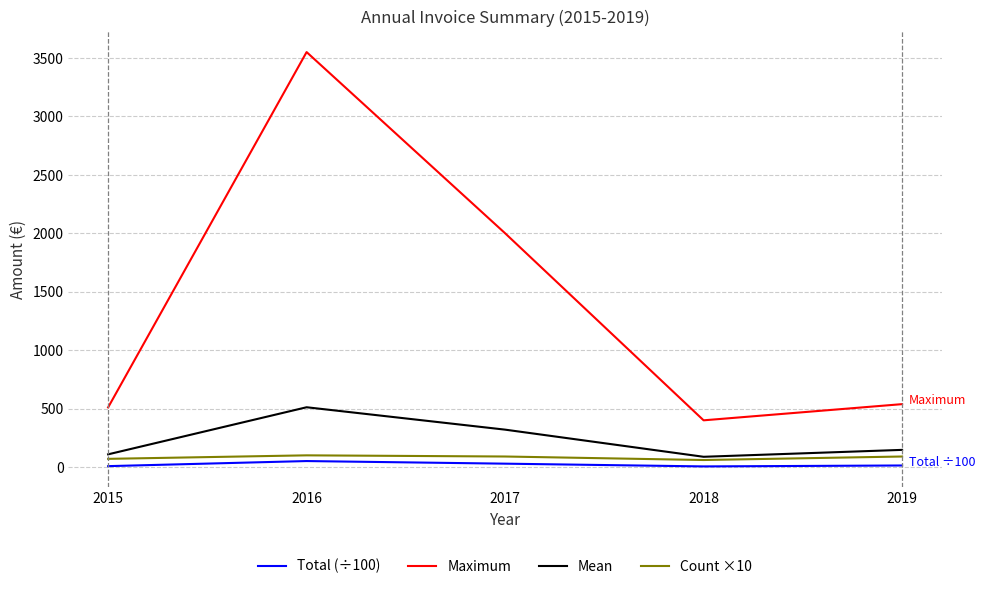

True or false: Maximum has a value of 913.7 at 2015.

False